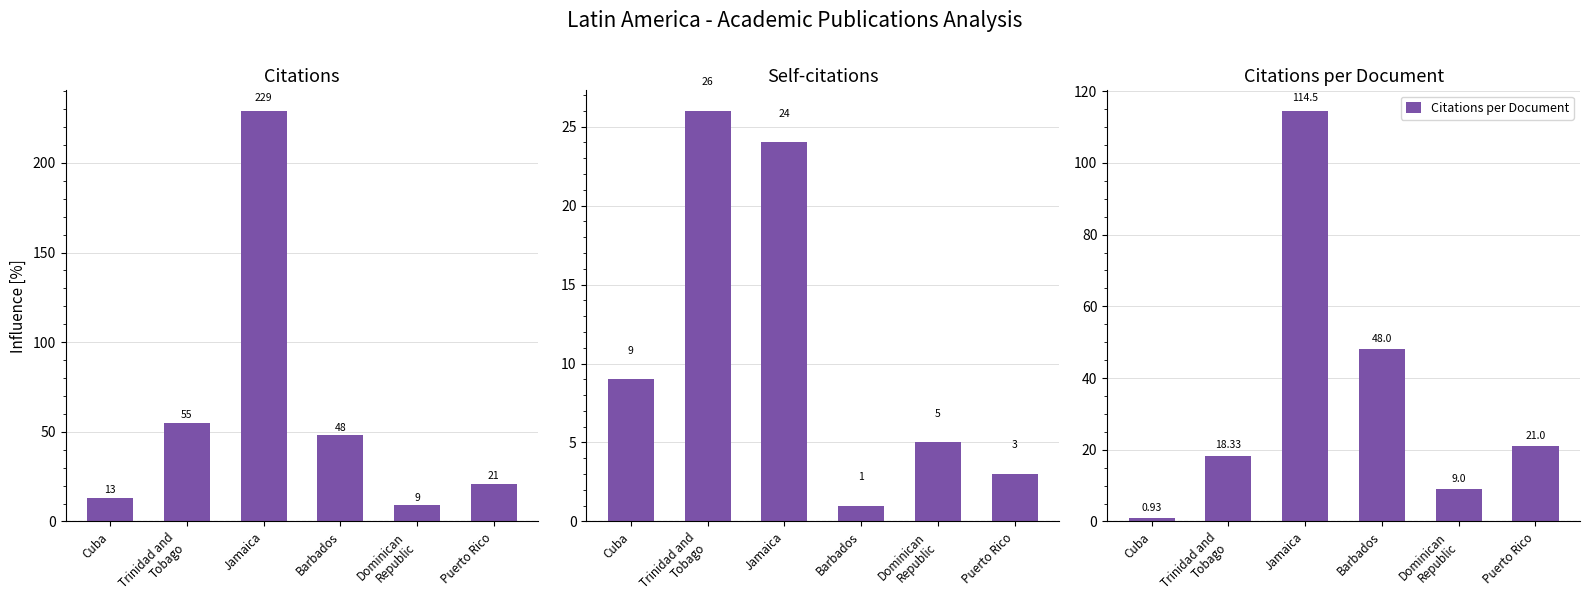

Is it true that Citations per Document equals 4.9 at Trinidad and
Tobago?

False